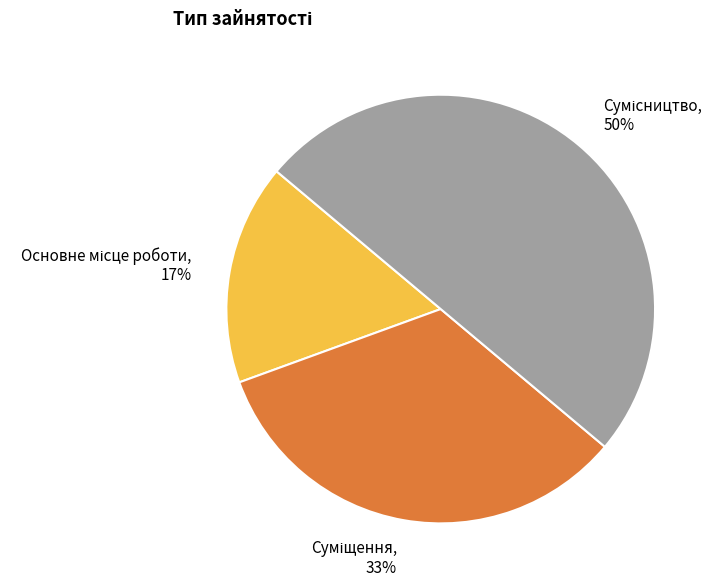

To the nearest percent, what is the average slice percentage?

33%